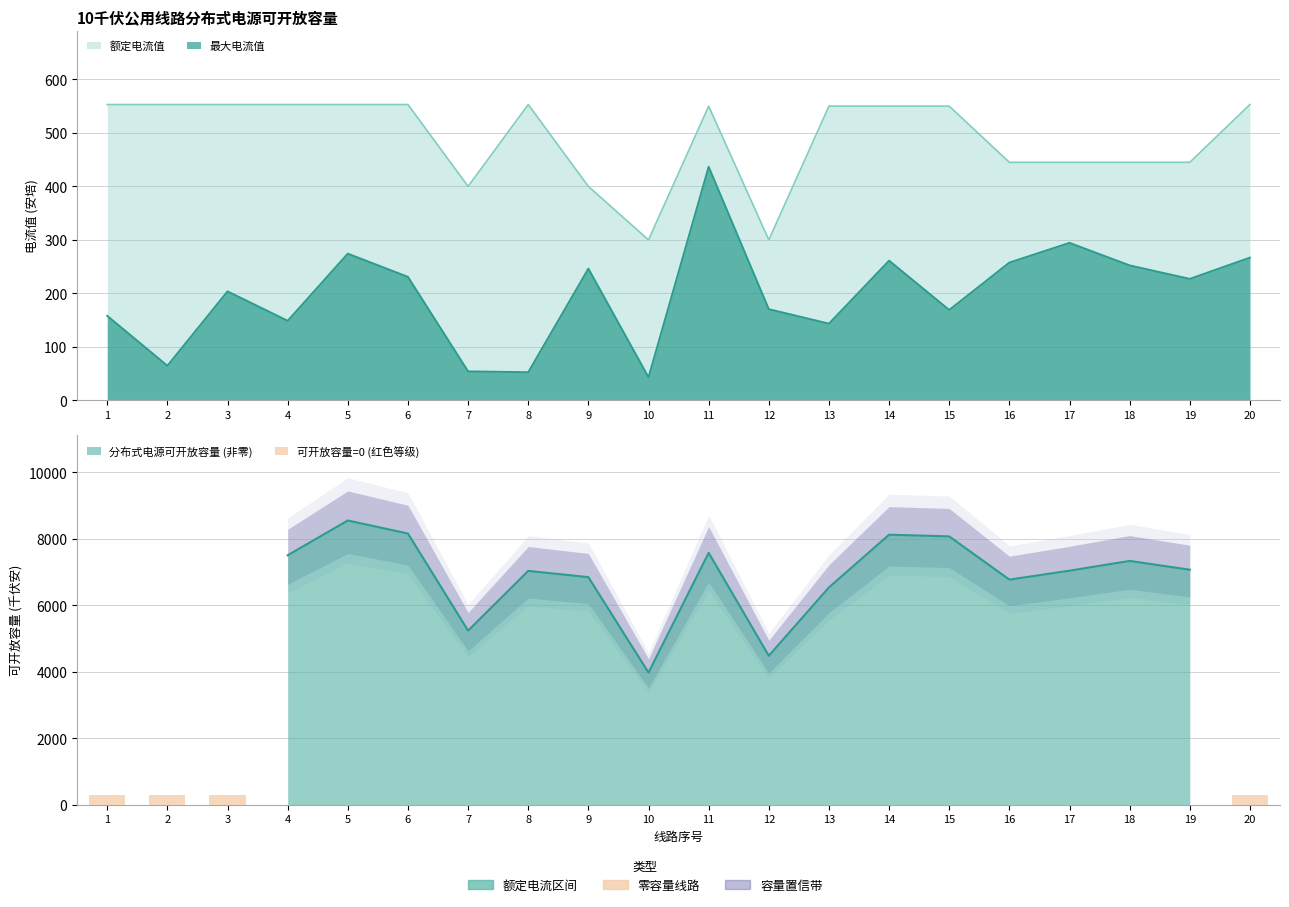

Reading left to right, what are all the values shown in this chart?

额定电流值: 553.0	553.0	553.0	553.0	553.0	553.0	400.0	553.0	400.0	300.0	550.0	300.0	550.0	550.0	550.0	445.0	445.0	445.0	445.0	553.0
最大电流值: 158.1	64.8	203.8	148.8	274.3	230.9	54.2	52.7	246.3	43.3	436.7	170.5	143.5	261.2	169.1	257.6	294.5	252.4	227.2	266.9